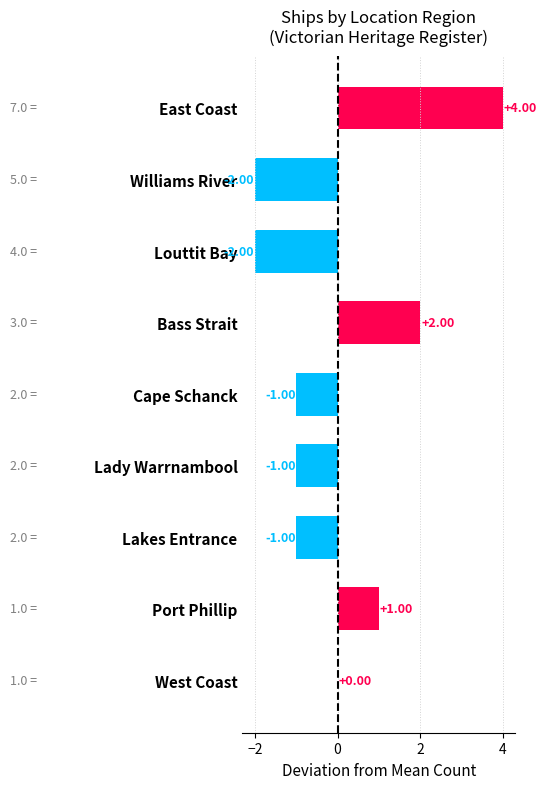

What is the sum of the values at Bass Strait and East Coast?

6